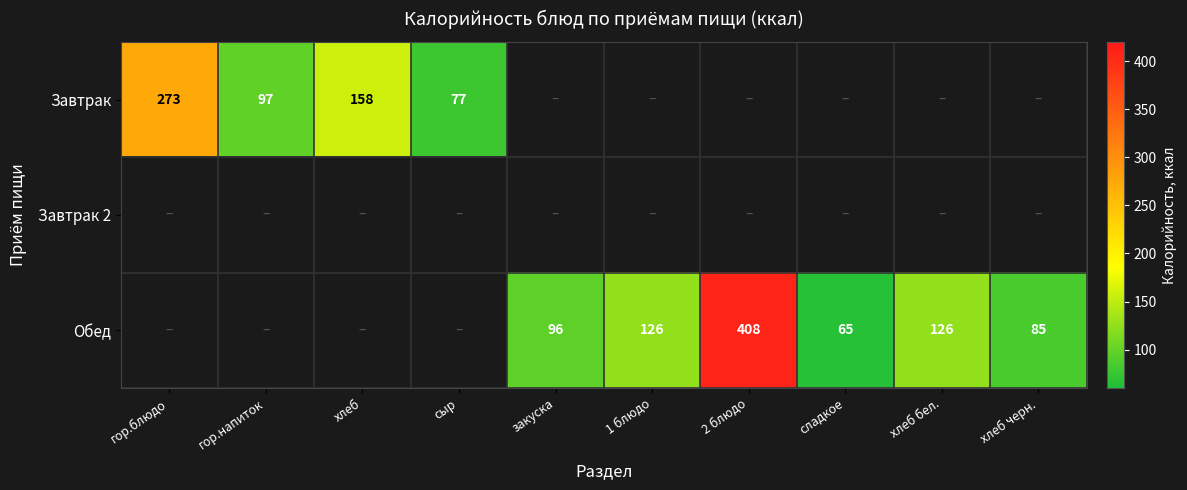

The Обед series shows 47 at закуска. True or false?

False